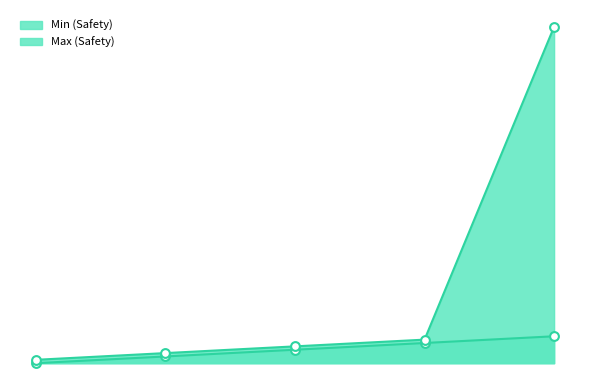

Which series has the widest spread of Y values?

Max (Safety)